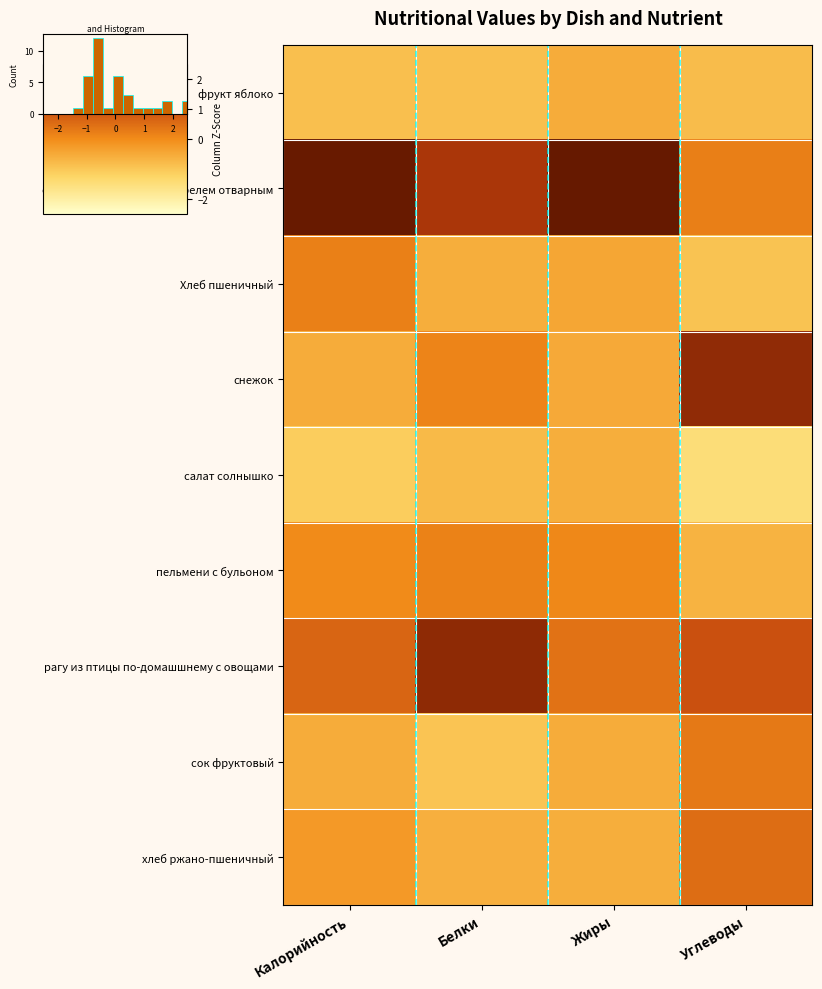

Reading left to right, transcribe all the data shown in this chart.

фрукт яблоко: Калорийность=-0.9	Белки=-0.9	Жиры=-0.5	Углеводы=-0.8
омлет запеченый с картофелем отварным: Калорийность=2.4	Белки=1.5	Жиры=2.7	Углеводы=0.2
Хлеб пшеничный: Калорийность=0.2	Белки=-0.6	Жиры=-0.4	Углеводы=-0.9
снежок: Калорийность=-0.5	Белки=0.1	Жиры=-0.5	Углеводы=1.9
салат солнышко: Калорийность=-1.1	Белки=-0.8	Жиры=-0.6	Углеводы=-1.5
пельмени с бульоном: Калорийность=0.0	Белки=0.2	Жиры=0.1	Углеводы=-0.6
рагу из птицы по-домашшнему с овощами: Калорийность=0.6	Белки=1.9	Жиры=0.4	Углеводы=1.0
сок фруктовый: Калорийность=-0.5	Белки=-0.9	Жиры=-0.5	Углеводы=0.3
хлеб ржано-пшеничный: Калорийность=-0.2	Белки=-0.6	Жиры=-0.6	Углеводы=0.5